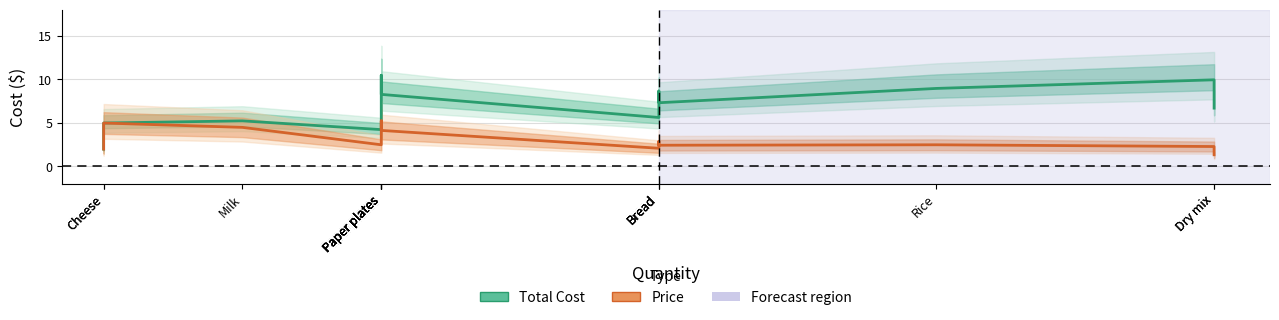

Reading left to right, list all the values displayed in this chart.

Total Cost: 2.0	5.0	5.2	4.2	6.0	7.5	10.5	8.3	5.6	8.7	7.3	9.0	10.0	6.7
Price: 2.0	5.0	4.5	2.5	3.0	3.7	5.2	4.1	2.1	2.9	2.4	2.5	2.3	1.3